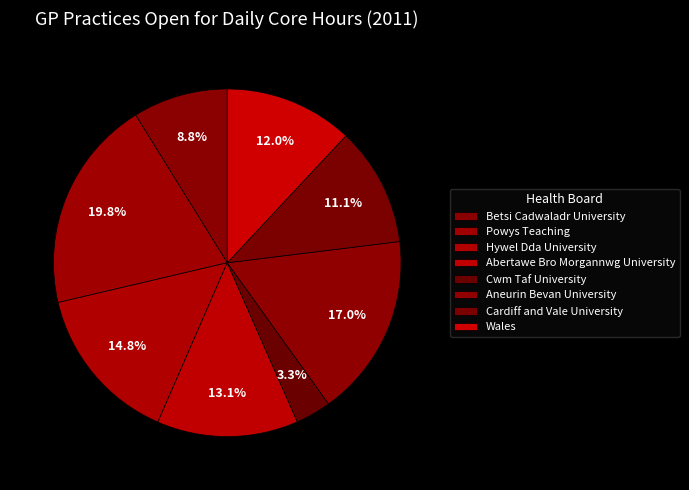

Is there a majority slice in this chart?

No